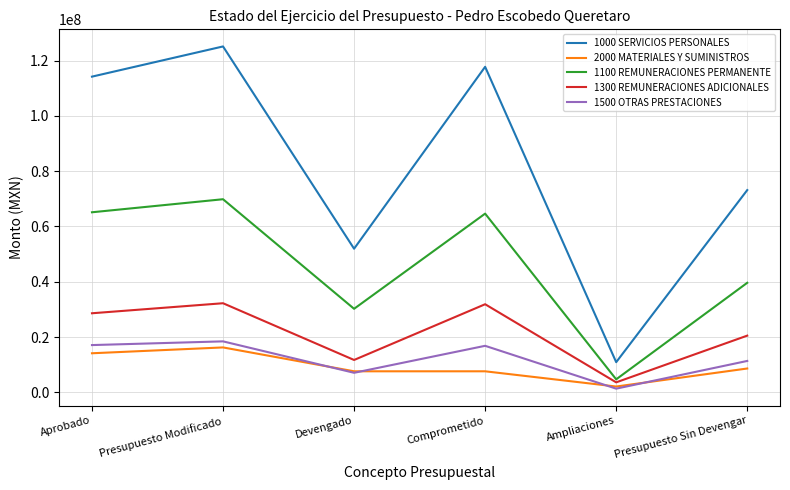

List the series in order of their peak value, highest first.

1000 SERVICIOS PERSONALES, 1100 REMUNERACIONES PERMANENTE, 1300 REMUNERACIONES ADICIONALES, 1500 OTRAS PRESTACIONES, 2000 MATERIALES Y SUMINISTROS